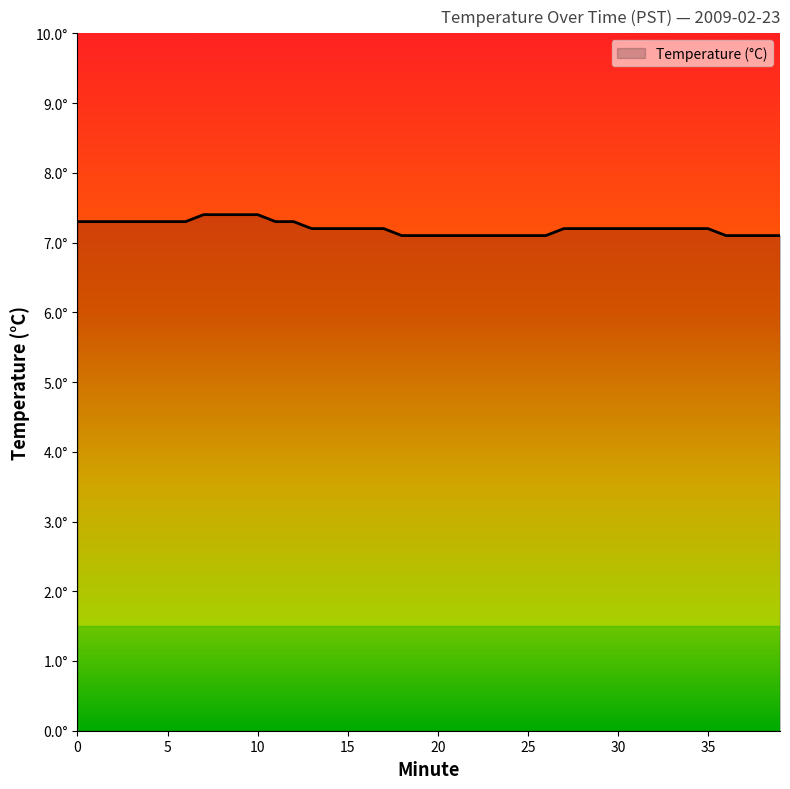

Rank the categories by value from lowest to highest.

18, 19, 20, 21, 22, 23, 24, 25, 26, 36, 37, 38, 39, 13, 14, 15, 16, 17, 27, 28, 29, 30, 31, 32, 33, 34, 35, 0, 1, 2, 3, 4, 5, 6, 11, 12, 7, 8, 9, 10